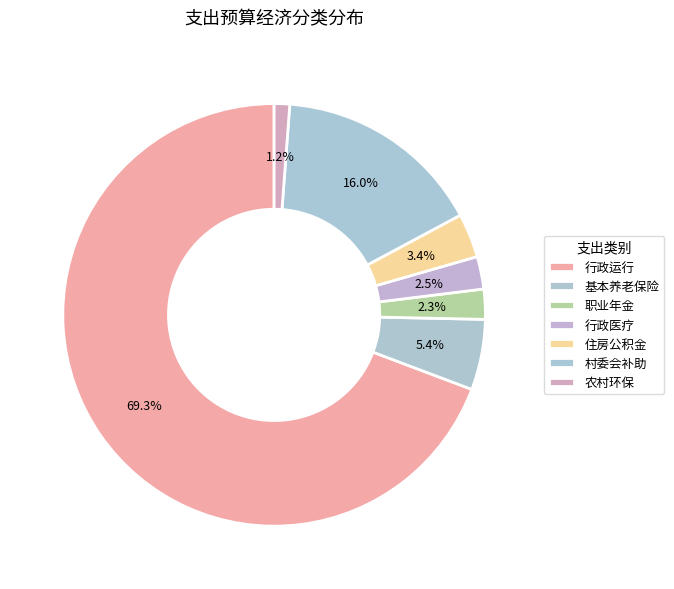

Rank the categories by value from highest to lowest.

行政运行, 对村民委员会和村党支部的补助, 机关事业单位基本养老保险缴费支出, 住房公积金, 行政单位医疗, 机关事业单位职业年金缴费支出, 农村环境保护